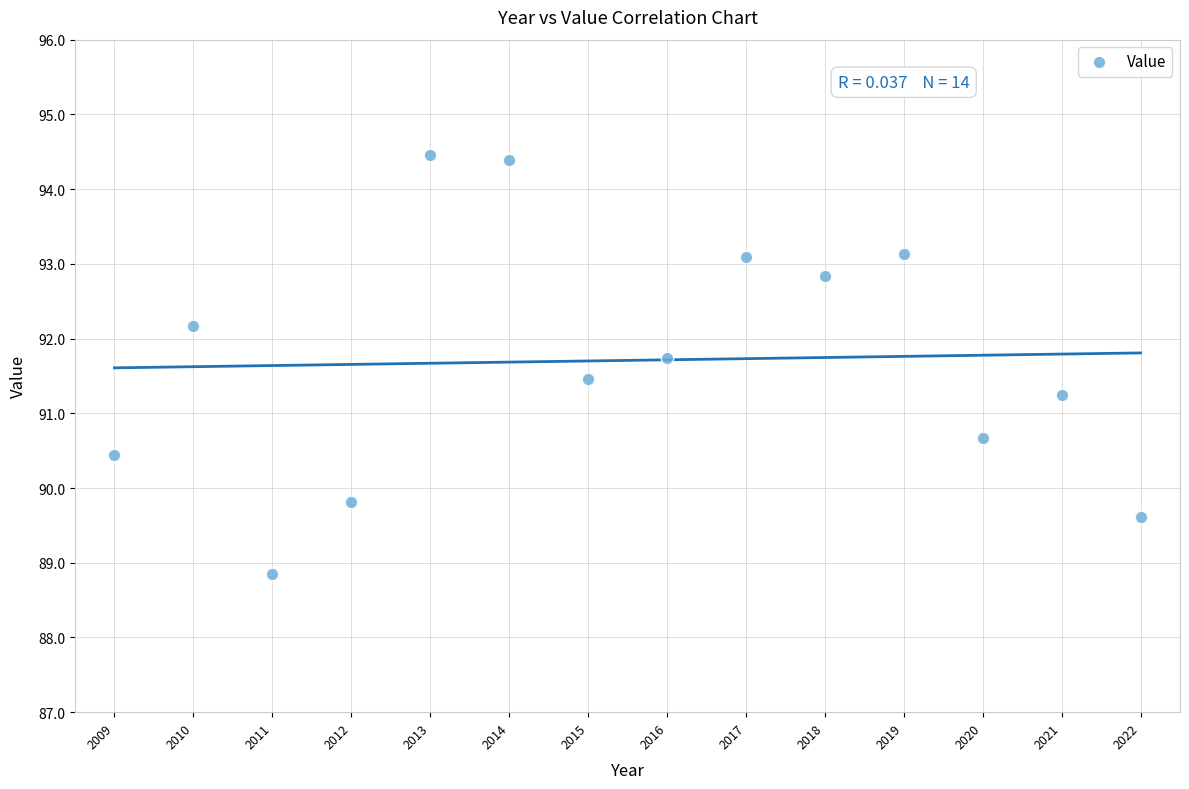

What is the range of Y values (max minus min)?

5.6